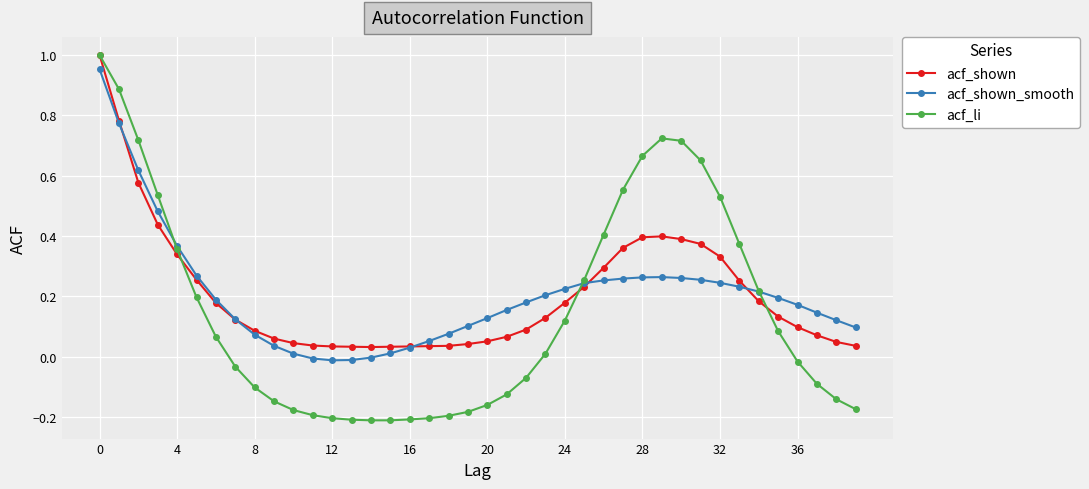

What is the difference between the second highest and minimum values in the acf_li series?

1.1